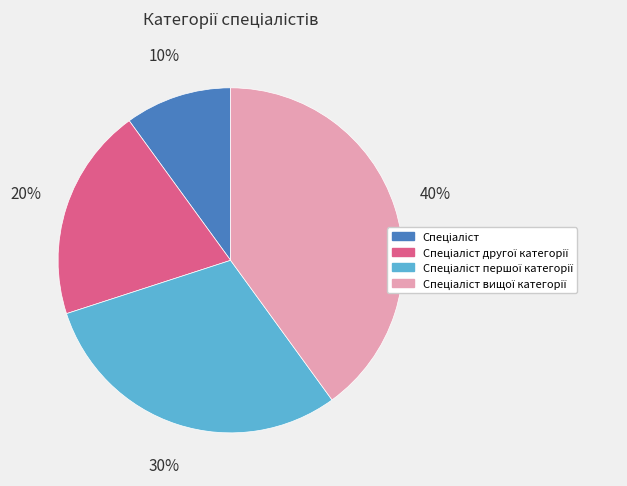

Count the number of slices in the pie.

4